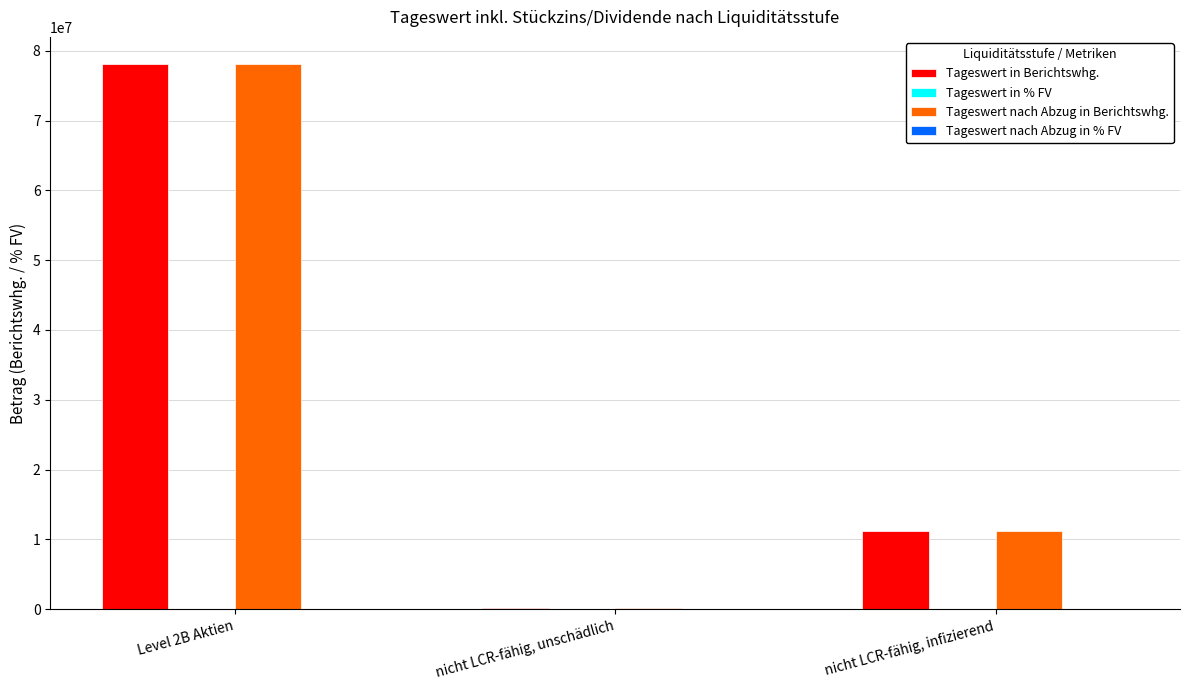

The value of Tageswert nach Abzug in Berichtswhg. at nicht LCR-fähig, infizierend is 3504330.1. True or false?

False